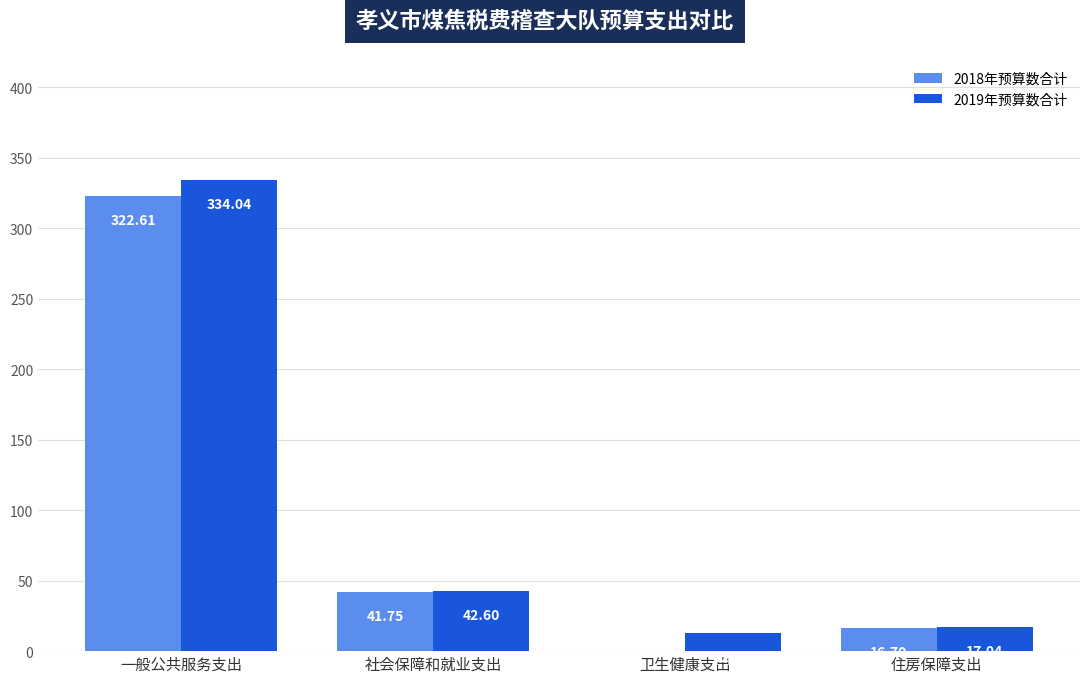

At which category is the sum across all series the highest?

一般公共服务支出